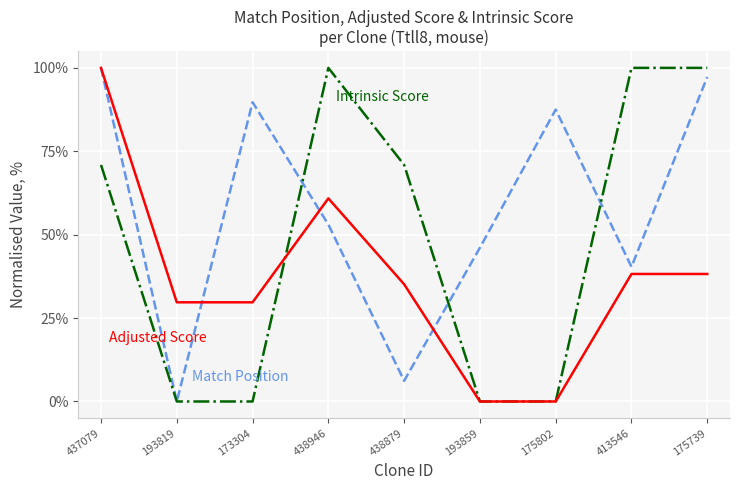

What is the maximum value shown in the chart?

100.0